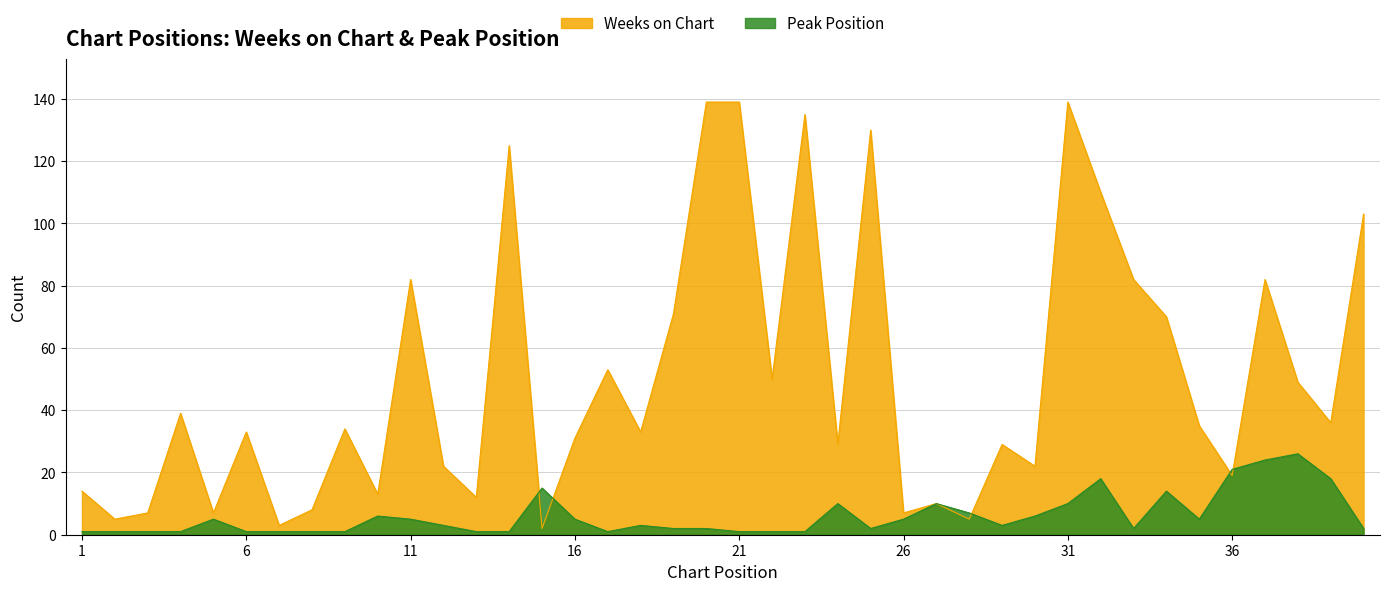

How many series are shown in this chart?

2